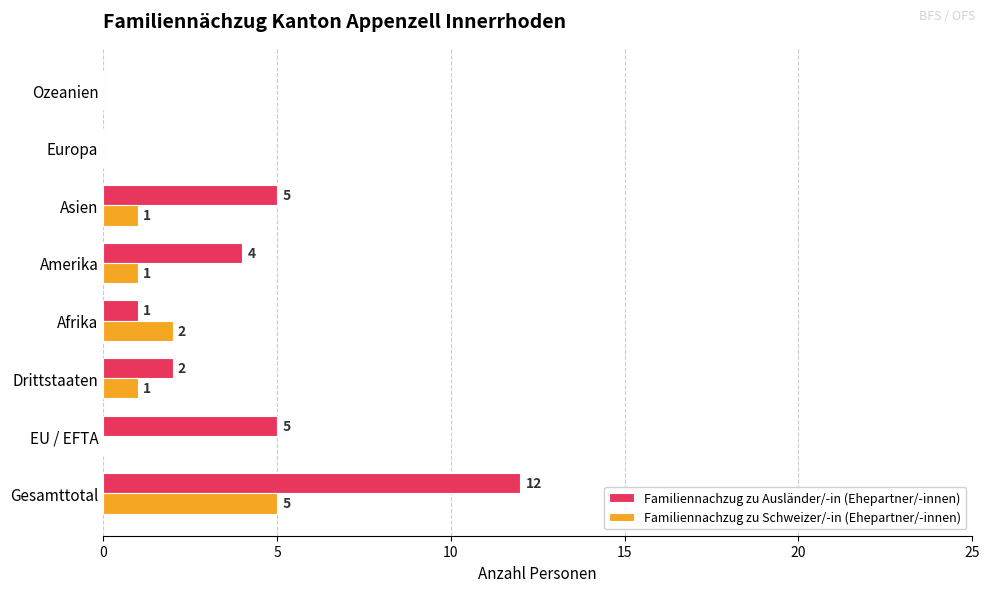

Which series changed the most between Amerika and Ozeanien?

Familiennachzug zu Ausländer/-in (Ehepartner/-innen)